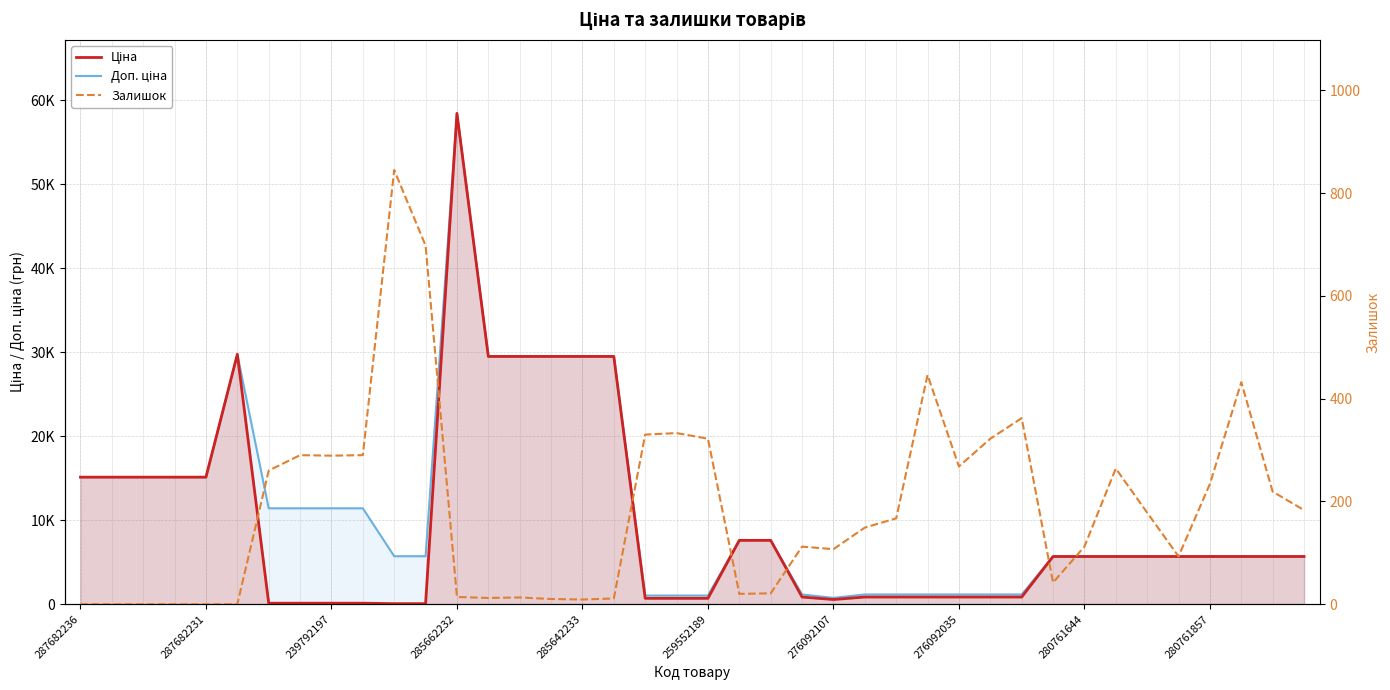

List the labels in order of Доп. ціна value, smallest first.

24, 18, 19, 20, 23, 25, 26, 27, 28, 29, 30, 31, 32, 33, 34, 35, 36, 37, 38, 39, 10, 11, 21, 22, 276092107, 276092035, 280761644, 280761857, 287682236, 287682231, 239792197, 285662232, 285642233, 13, 14, 15, 16, 17, 259552189, 12